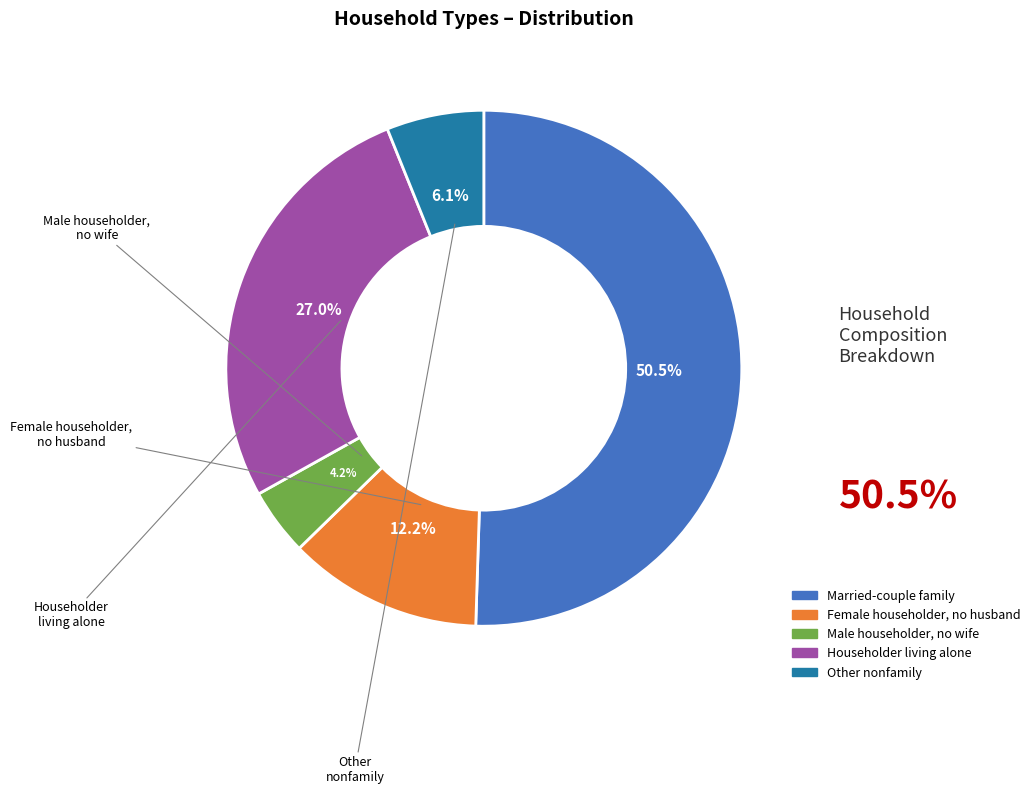

Does Householder living alone represent more than half of the total?

No